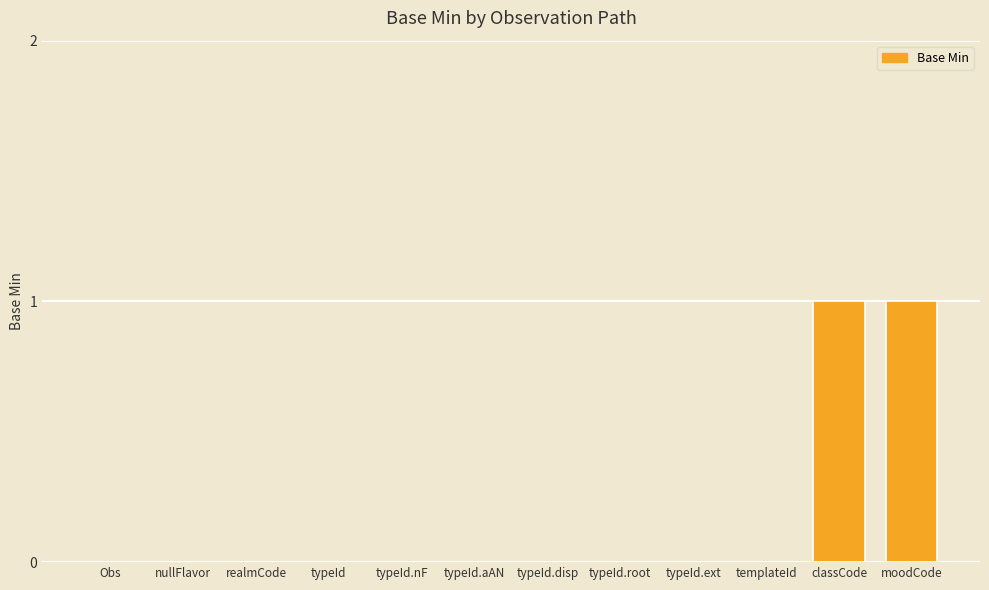

True or false: the data shows 0 at typeId.

True